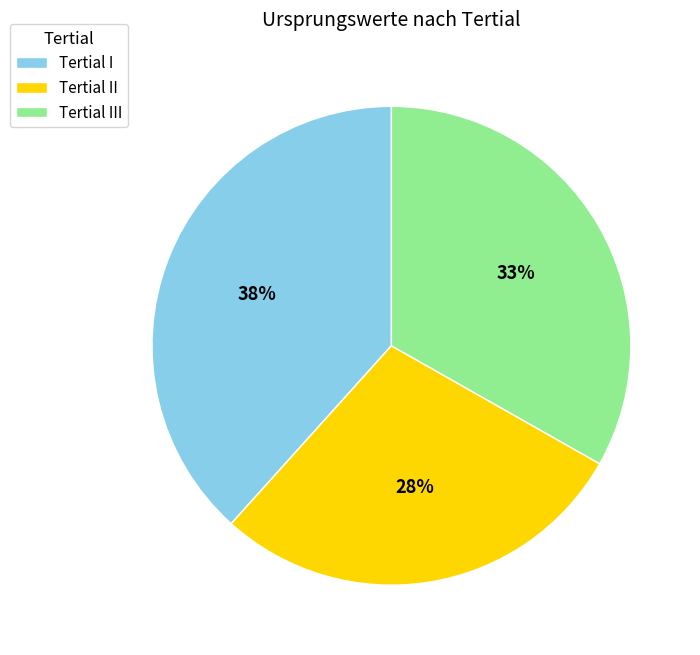

To the nearest percent, what portion does Tertial III represent?

33%